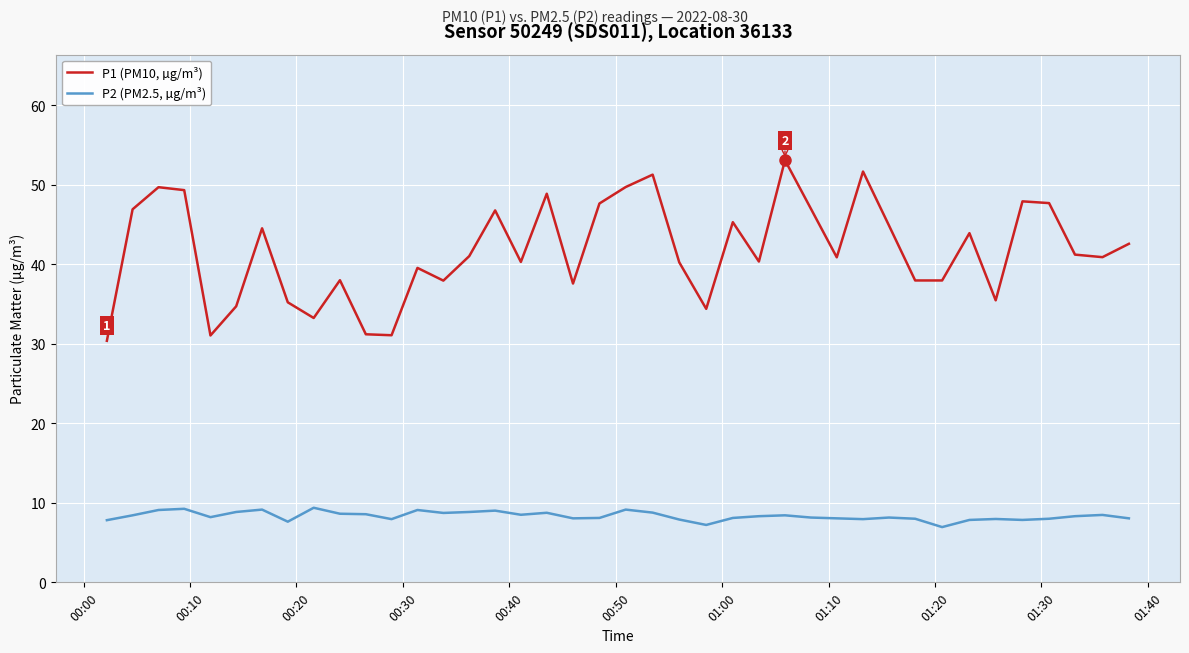

What is the sum of all P1 (PM10, µg/m³) values?

1669.6